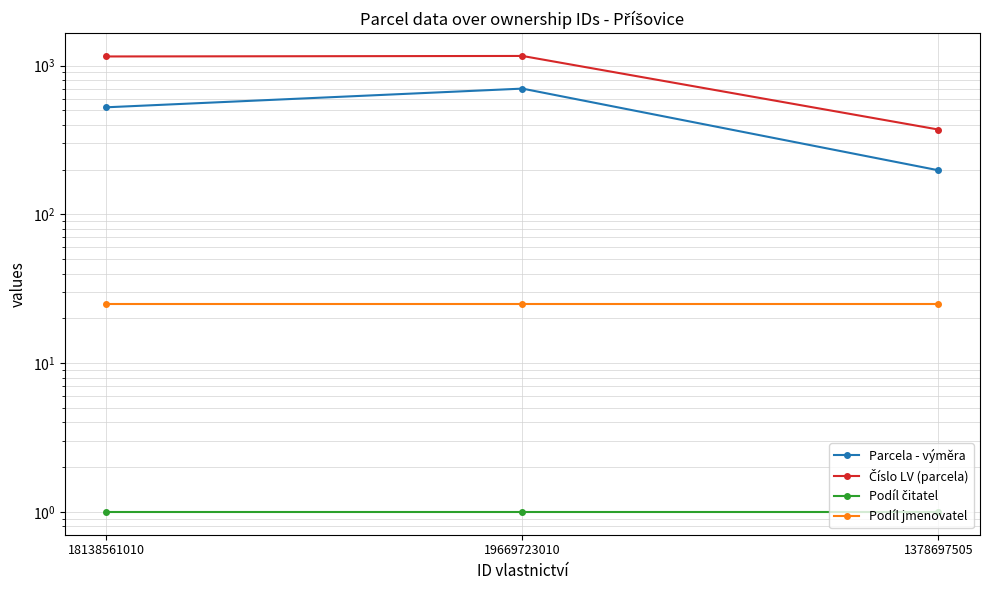

At which label is Parcela - výměra closest to 449?

18138561010